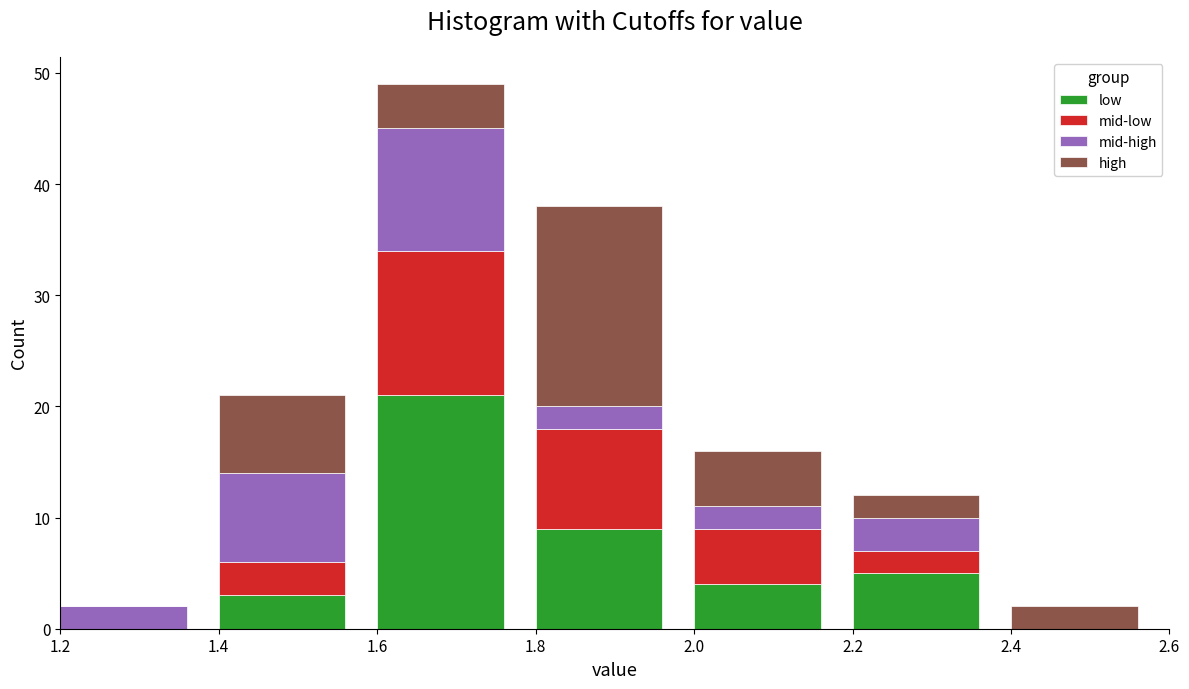

Reading left to right, transcribe the values for low.

1.2=0	1.4=3	1.6=21	1.8=9	2.0=4	2.2=5	2.4=0